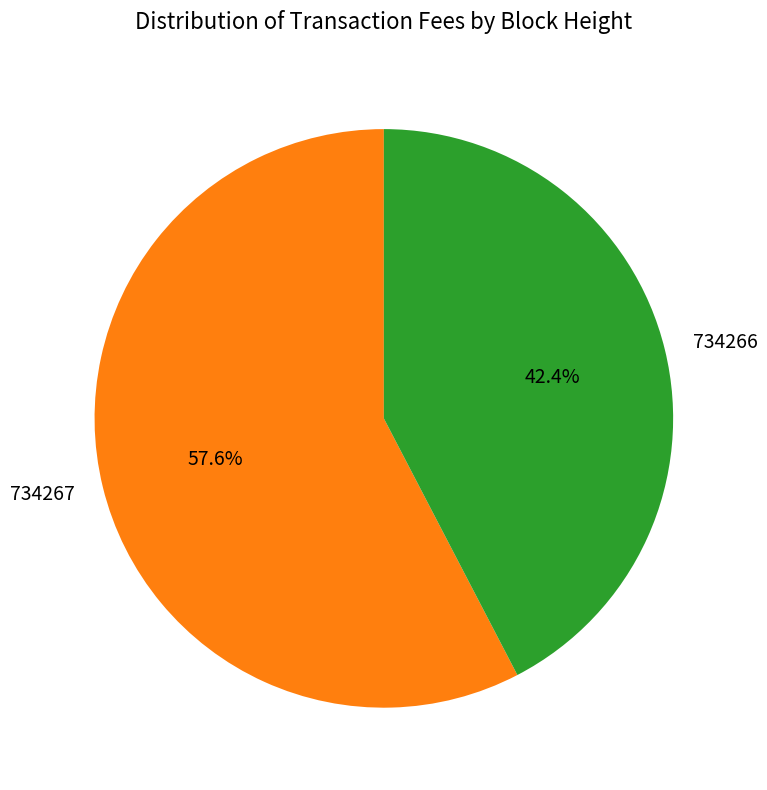

Which slice is the largest?

734267